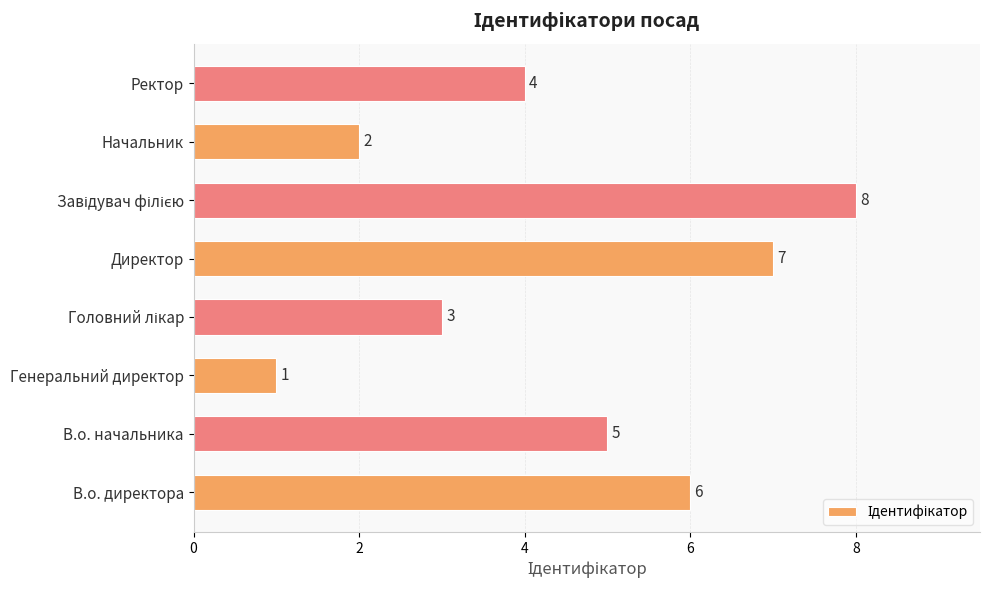

Which label corresponds to the smallest value in the chart?

Генеральний директор